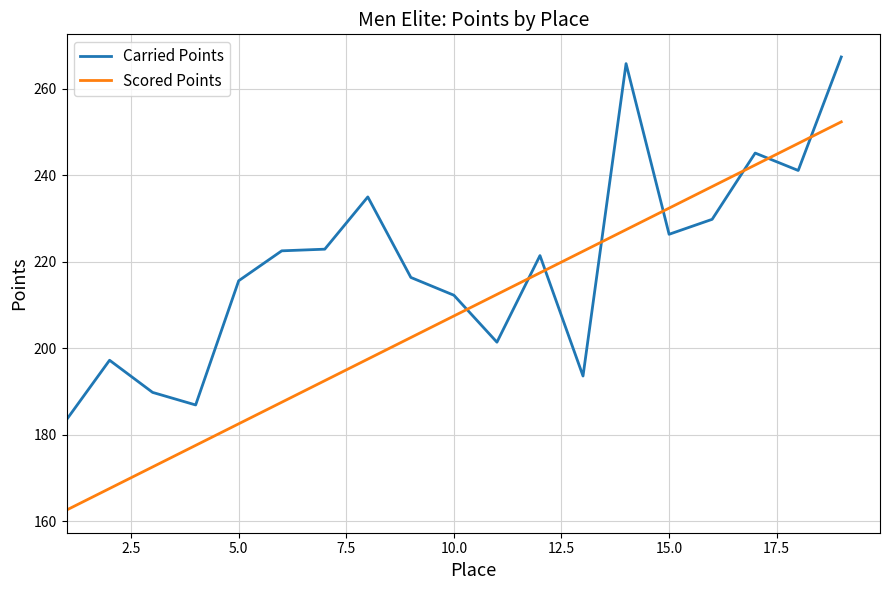

Which series has the largest total across all categories?

Carried Points